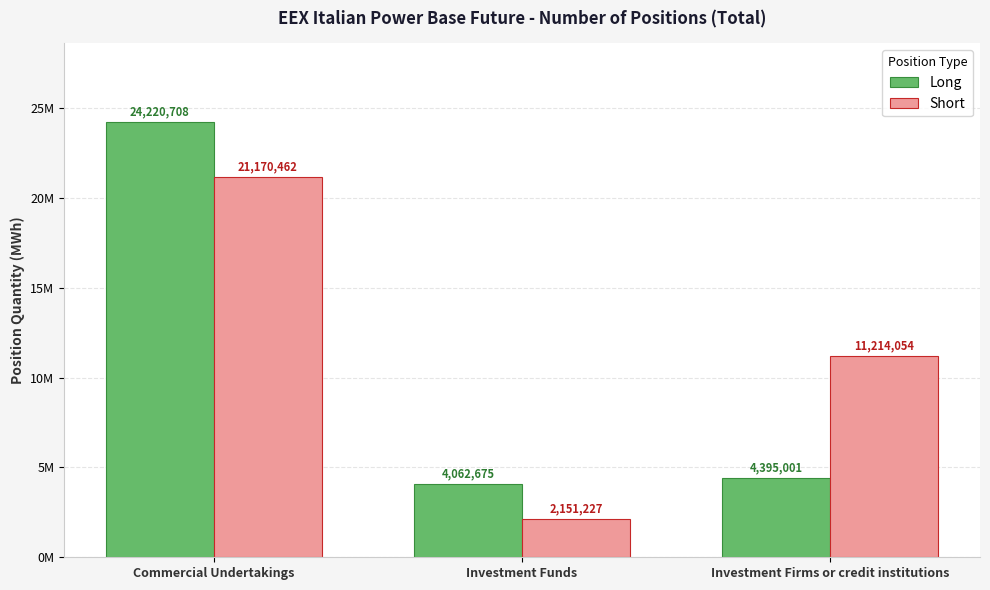

Between Investment Firms or credit institutions and Commercial Undertakings, which is larger?

Commercial Undertakings